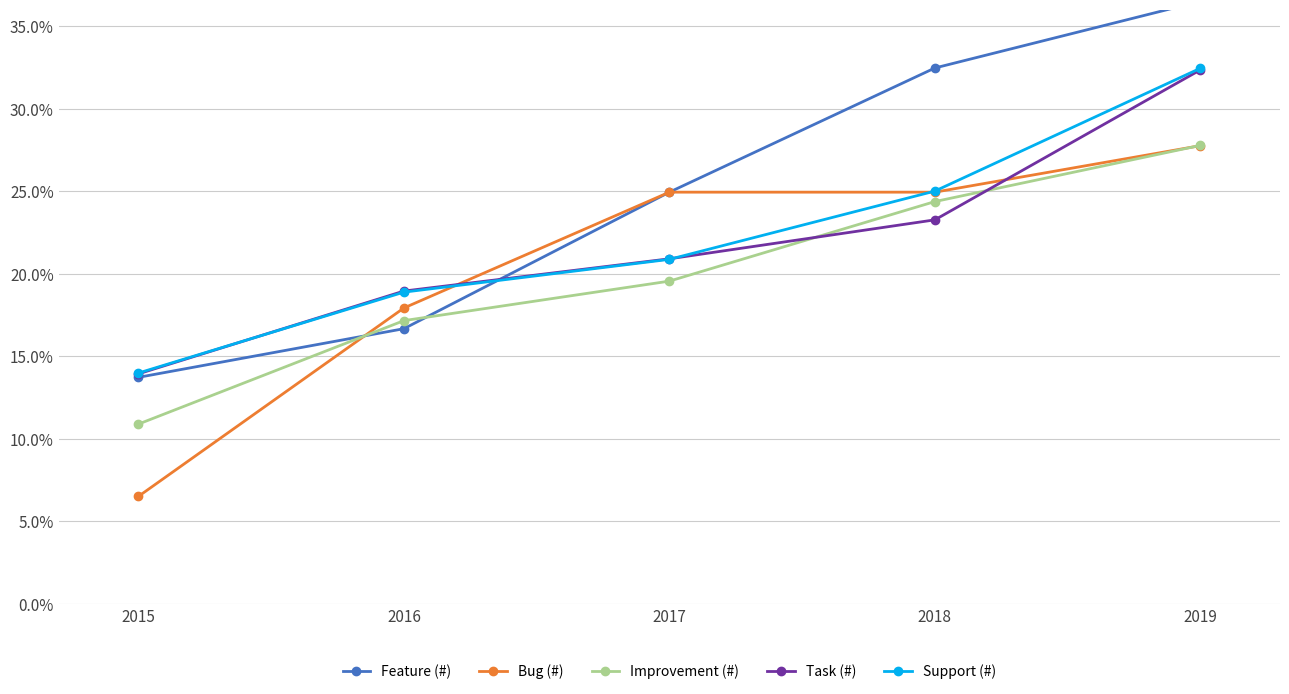

True or false: Support (#) has more than 1 interior local peaks.

False